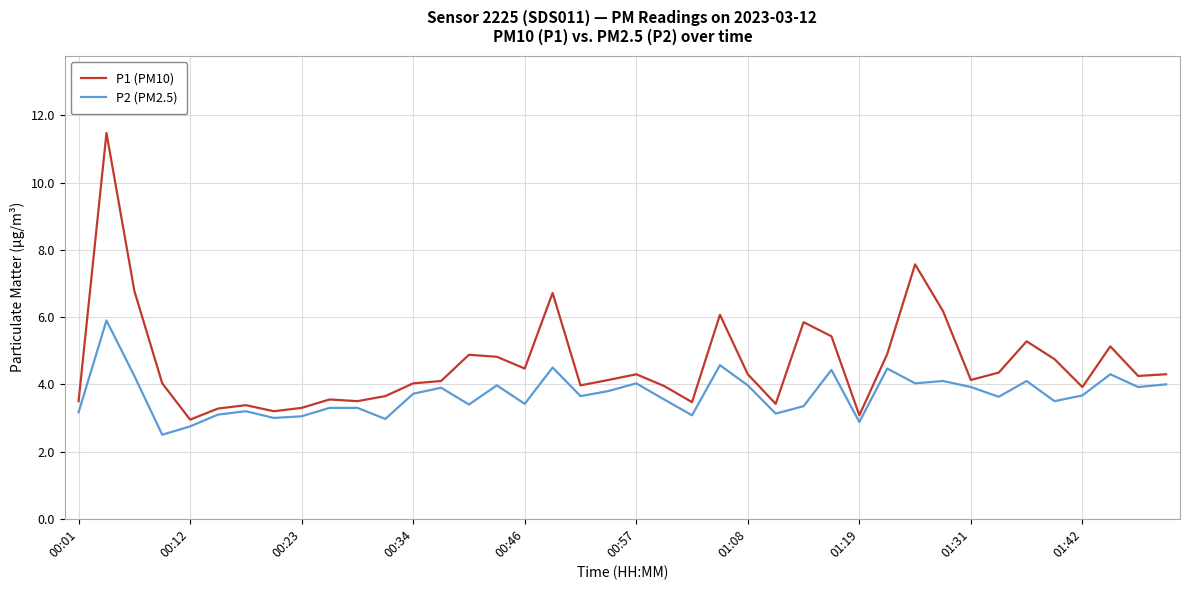

What is the difference between the maximum and minimum values in the P2 (PM2.5) series?

3.4